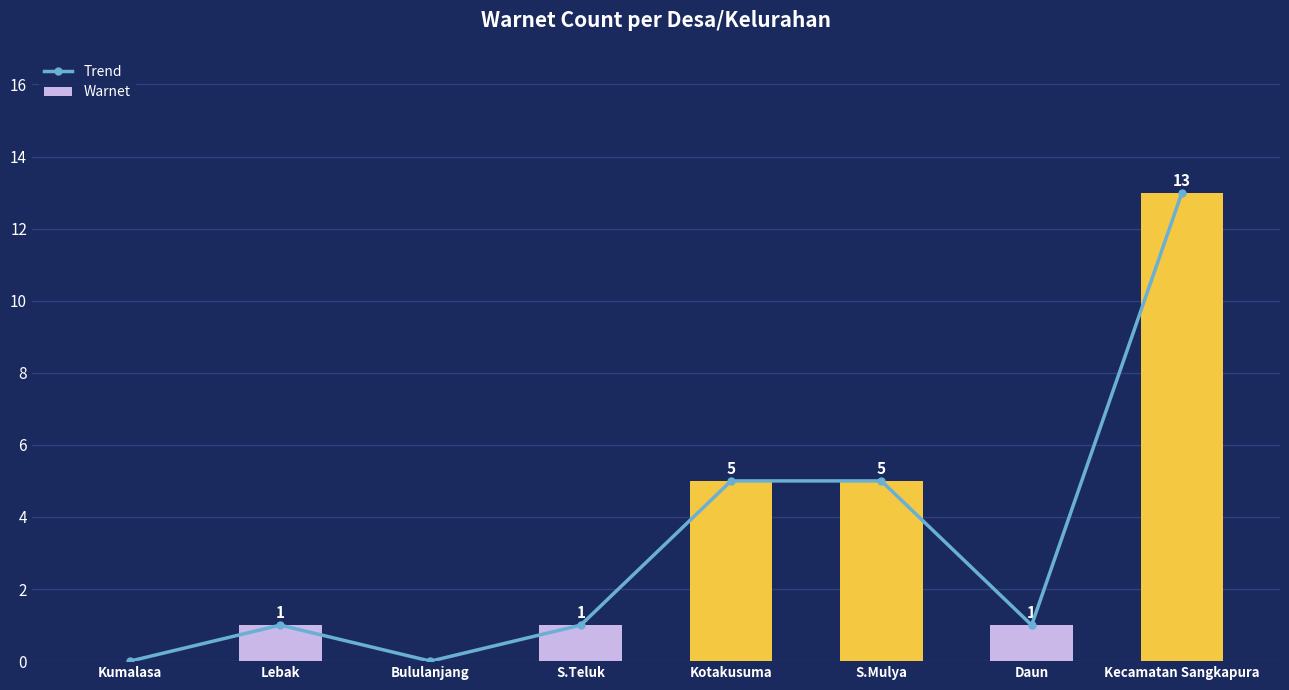

Reading right to left, what are all the values shown in this chart?

Trend: 13	1	5	5	1	0	1	0
Warnet: 13	1	5	5	1	0	1	0